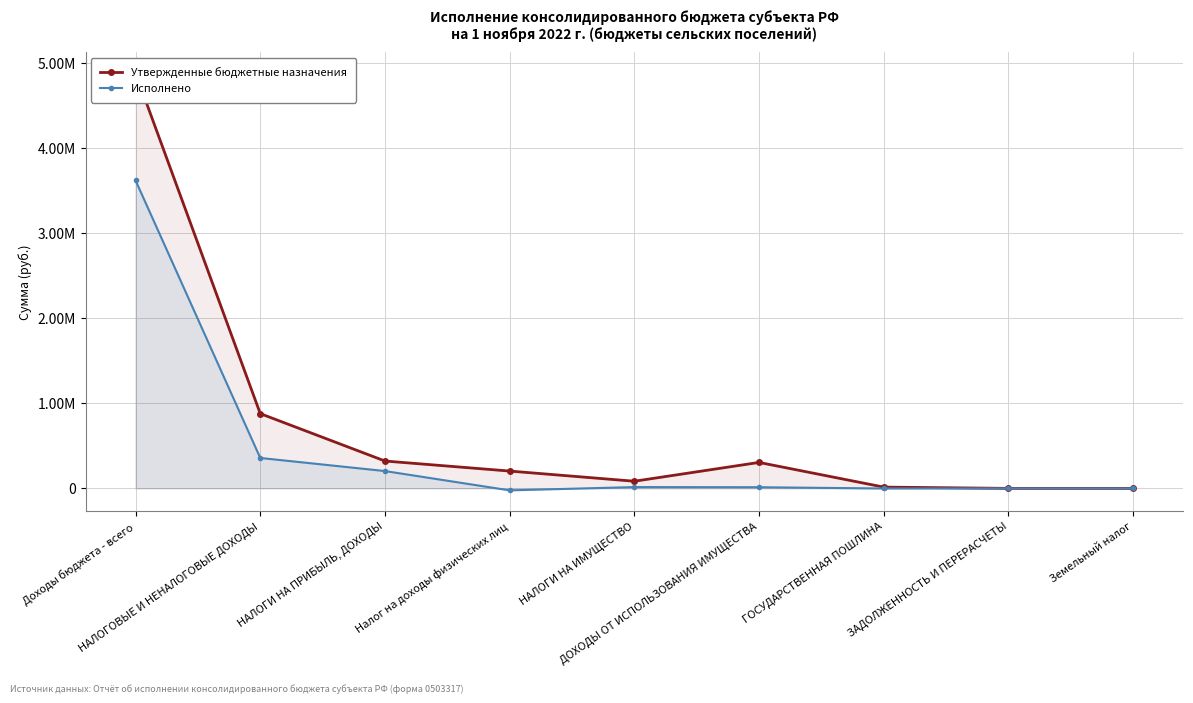

True or false: Утвержденные бюджетные назначения and Исполнено intersect in this chart.

False